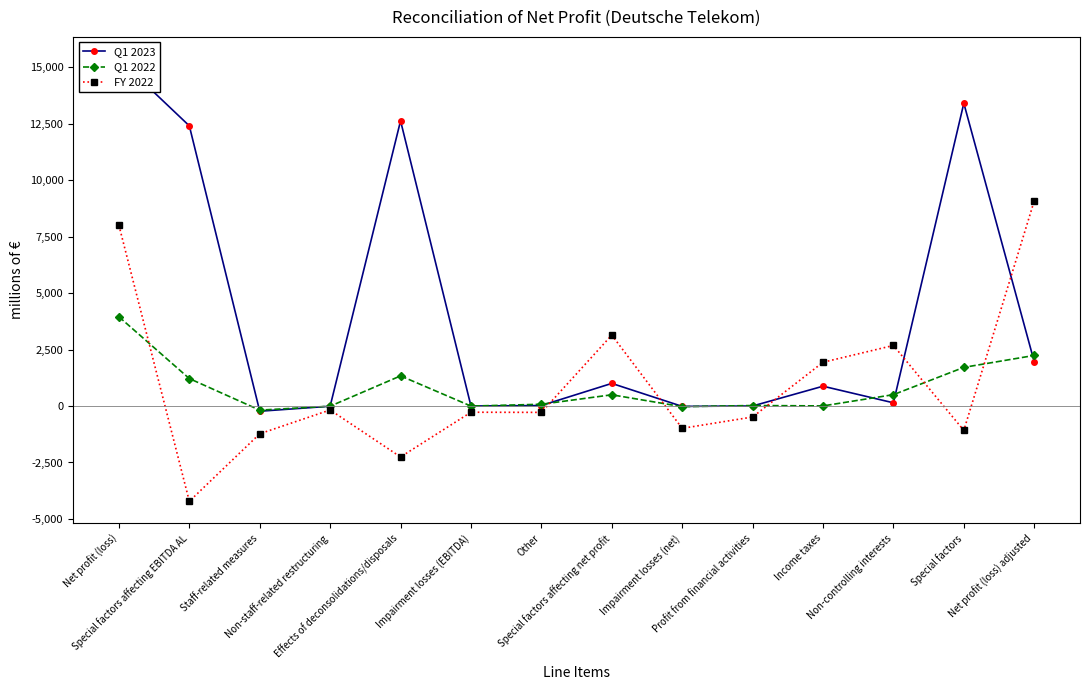

Reading left to right, what are all the values shown in this chart?

Q1 2023: 15360	12401	-232	-10	12623	-1	21	1000	-17	0	876	141	13401	1959
Q1 2022: 3949	1214	-183	-9	1333	-4	77	496	-30	21	4	502	1710	2238
FY 2022: 8001	-4219	-1230	-175	-2256	-276	-283	3139	-989	-487	1936	2680	-1080	9081